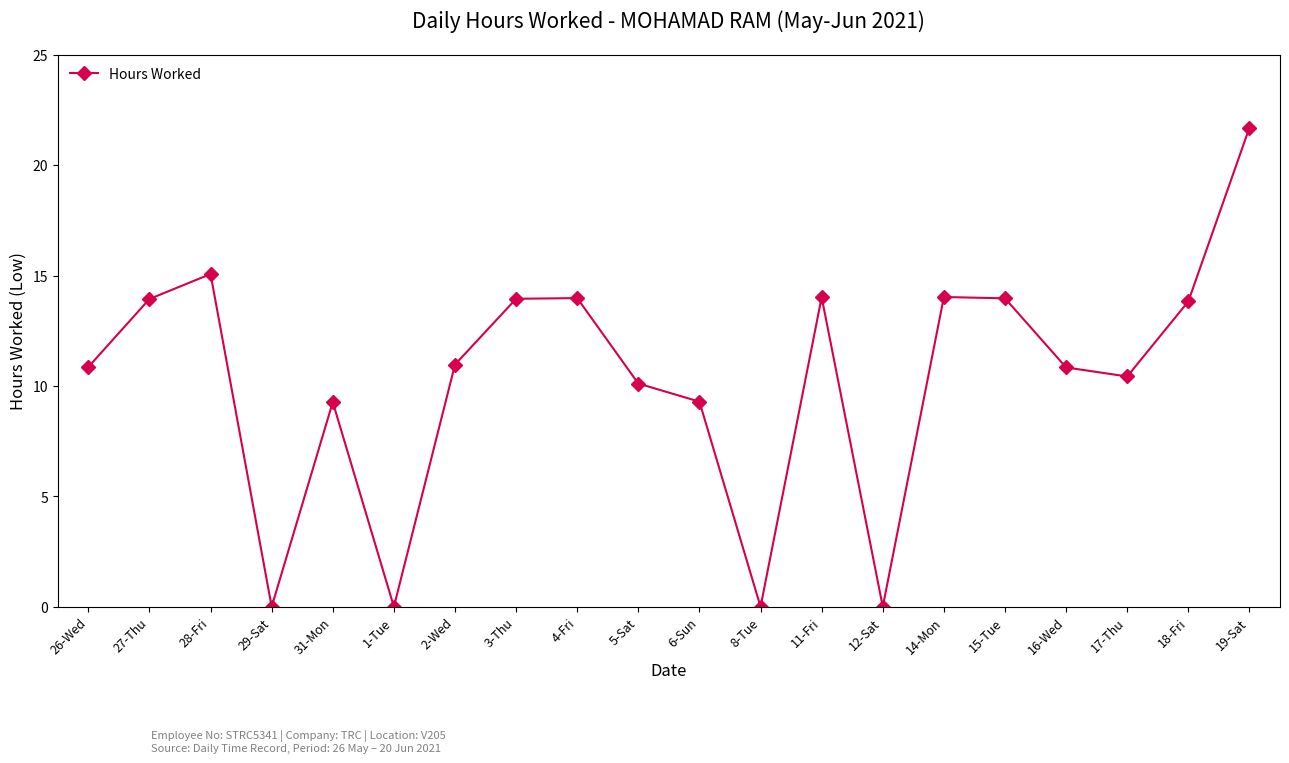

How many values are below 10?

6